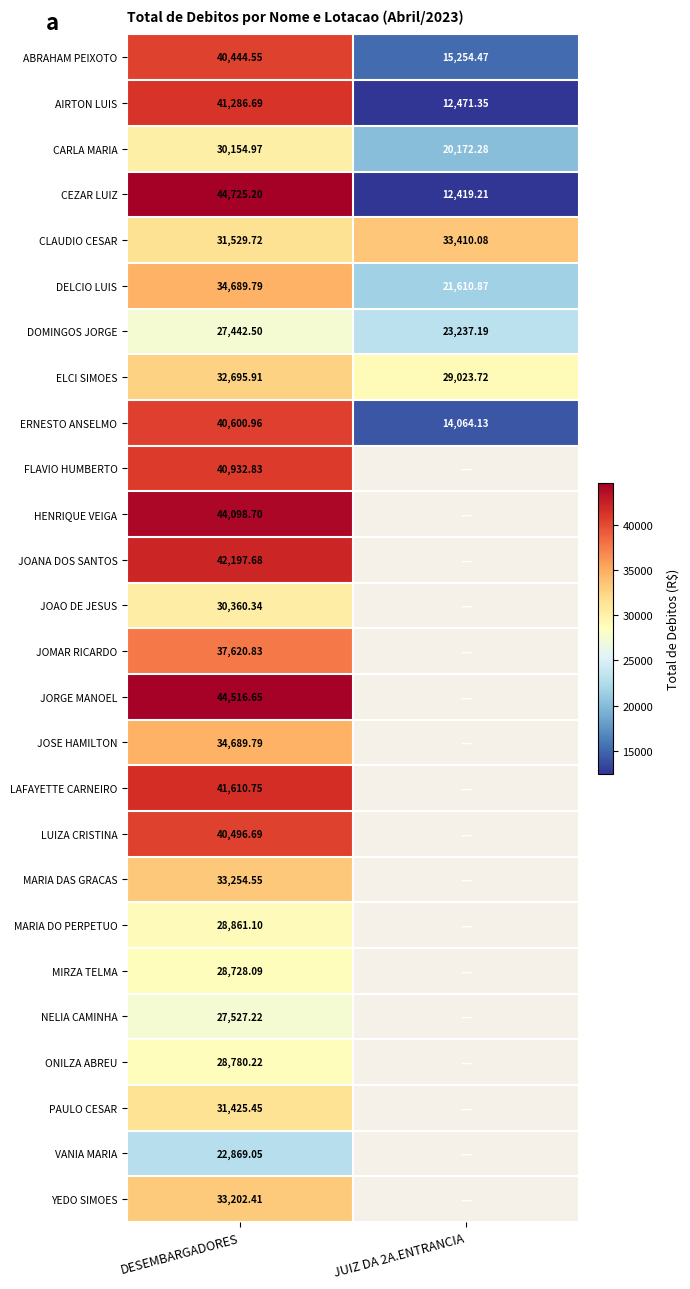

What is the sum of all DELCIO LUIS values?

56300.7